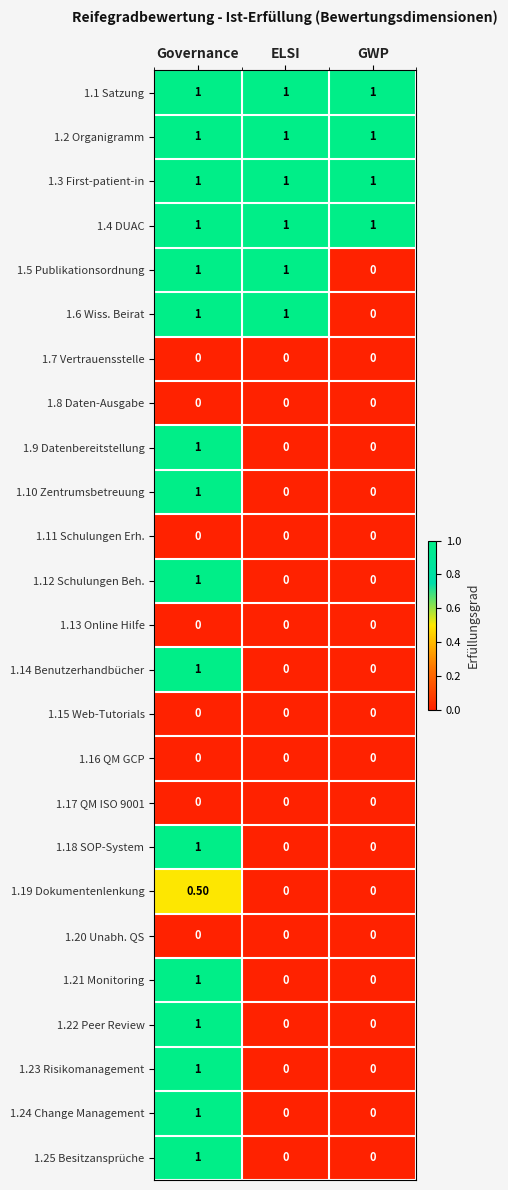

At how many categories does at least one series exceed 0?

3